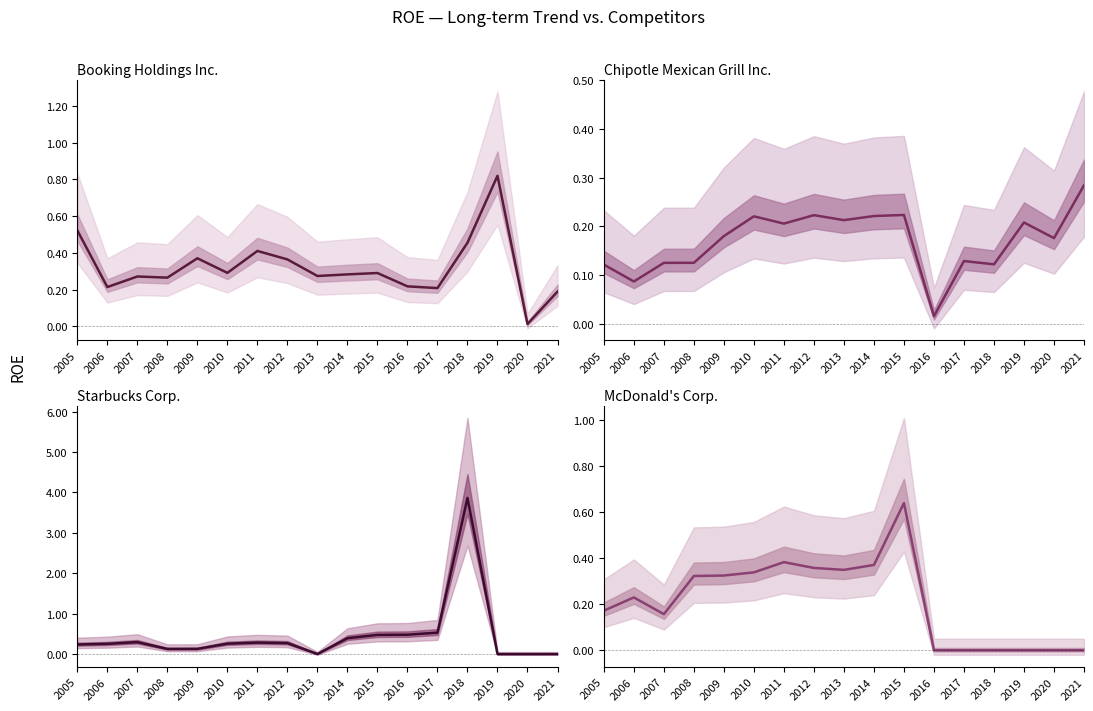

How many data points in McDonald's Corp. are above 0?

11